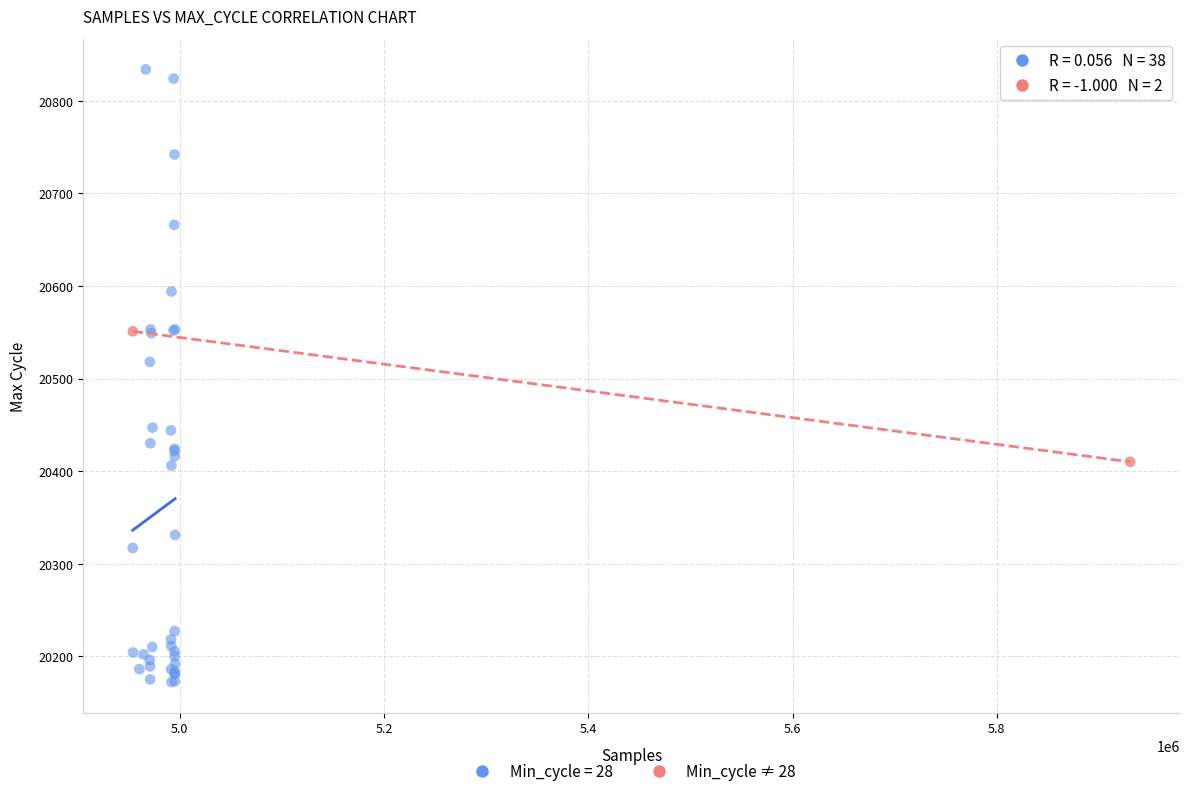

What are all the series names shown in the legend?

Min_cycle = 28, Min_cycle ≠ 28